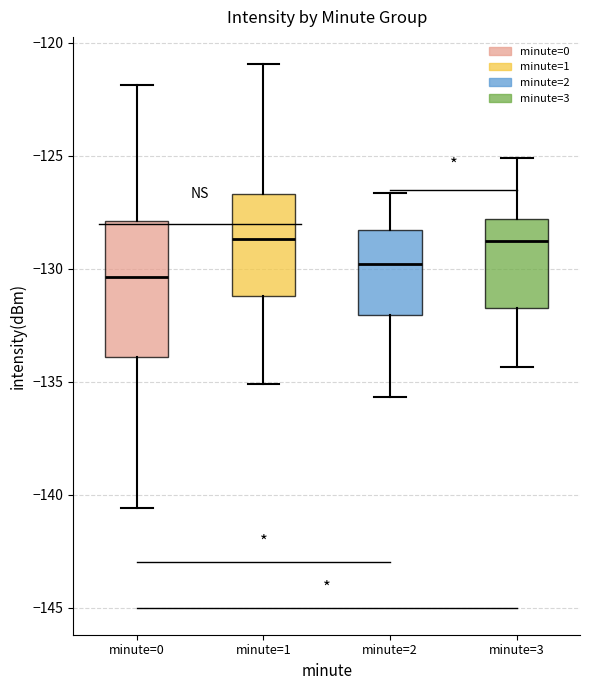

Reading left to right, read every box against the y-axis: the position of its median line, the range the box covers, and the ends of its whiskers. The values are not printed on the chart, so give them approximately, as read against the axis.

minute=0: median -130.5, box -134.0 to -128.0, whiskers -140.5 to -122.0
minute=1: median -128.5, box -131.0 to -126.5, whiskers -135.0 to -121.0
minute=2: median -130.0, box -132.0 to -128.5, whiskers -135.5 to -126.5
minute=3: median -129.0, box -131.5 to -128.0, whiskers -134.5 to -125.0